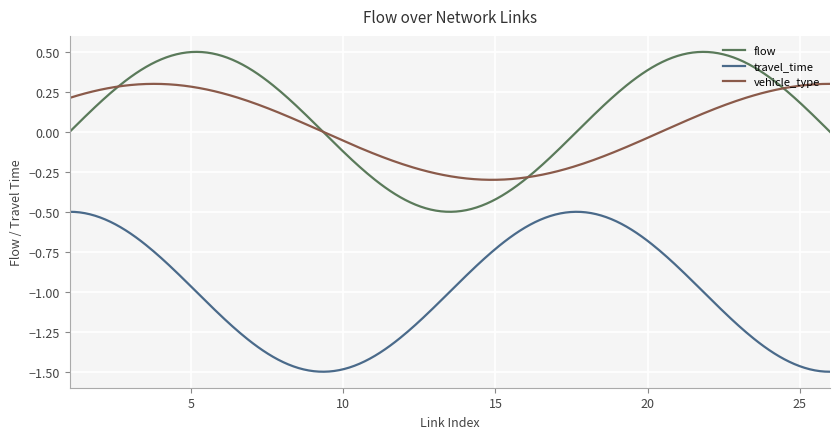

True or false: travel_time has more than 0 interior local peaks.

True